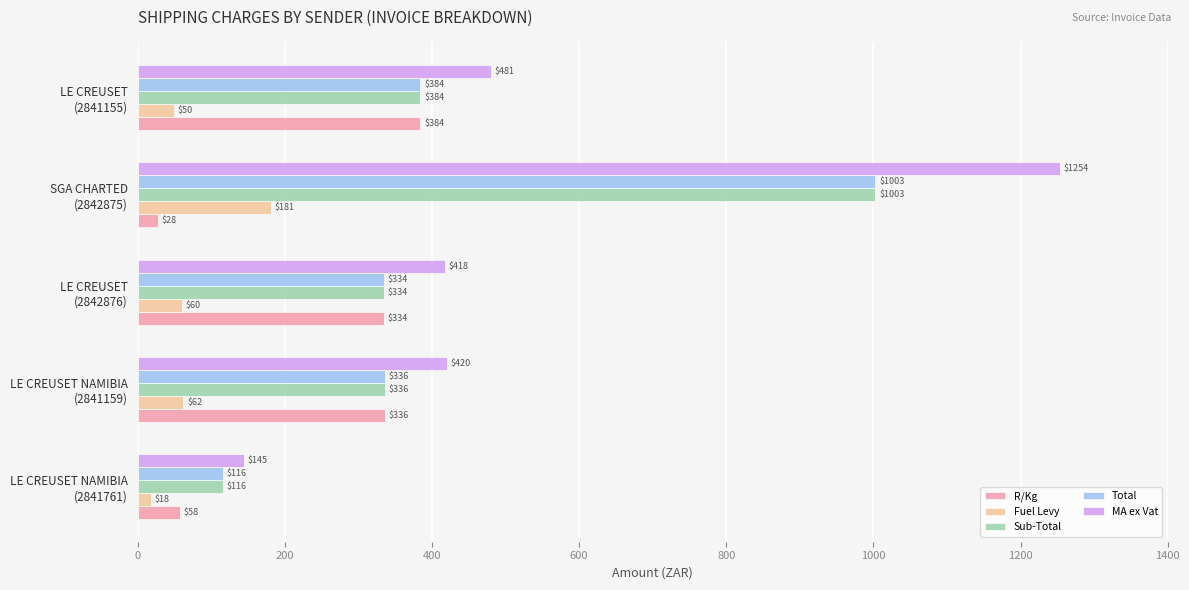

Which series has the widest spread of values?

MA ex Vat